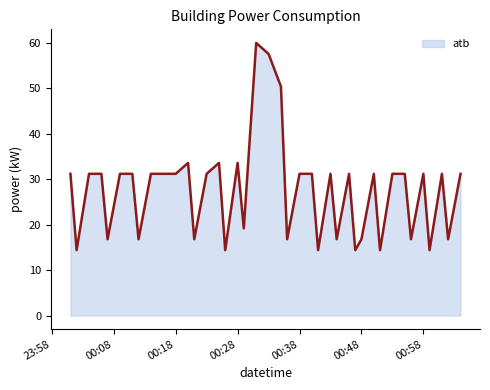

What is the difference between the maximum and minimum values?

45.6